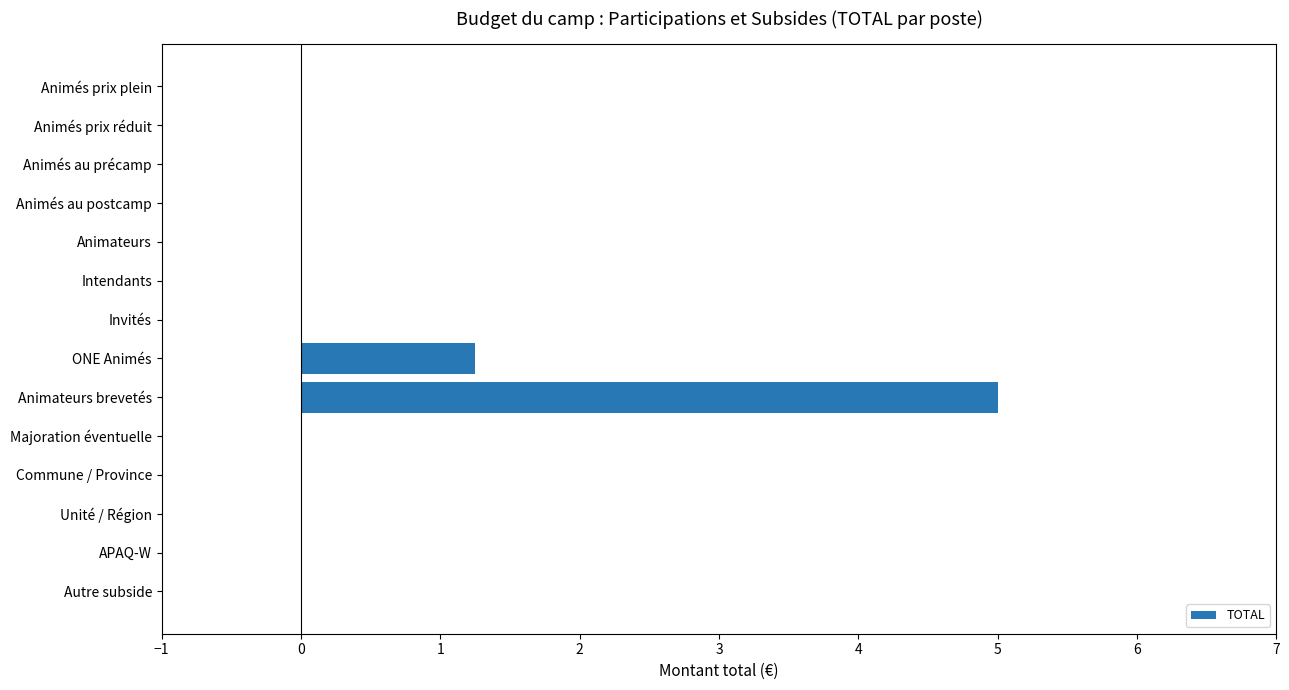

True or false: the data shows 0.0 at Animés prix réduit.

True